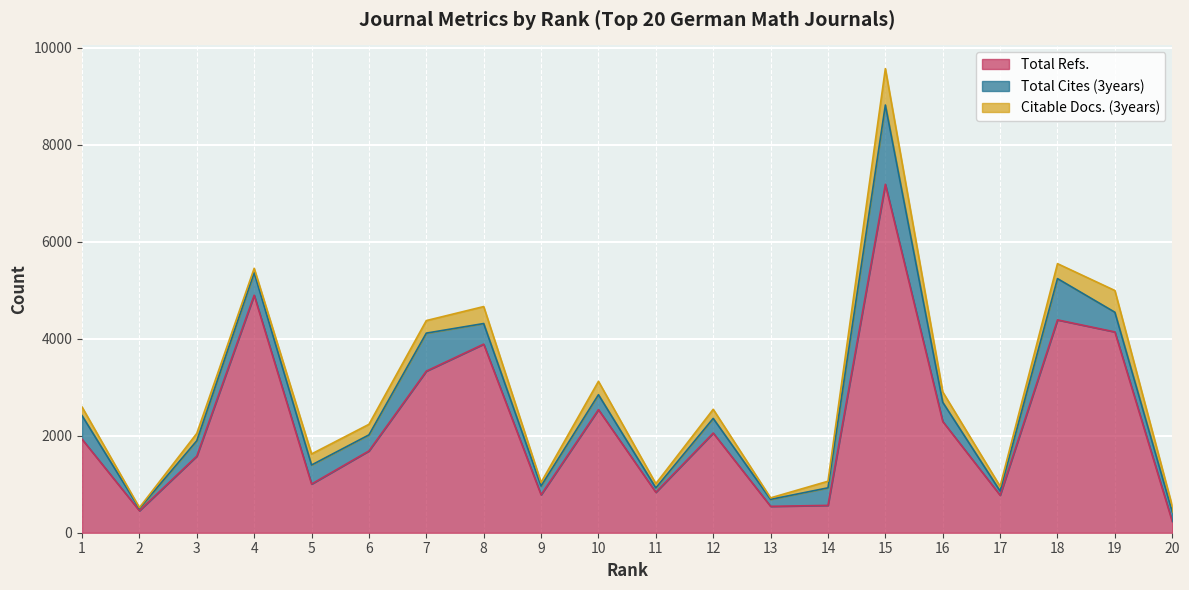

At which category does Citable Docs. (3years) reach its first local valley?

2